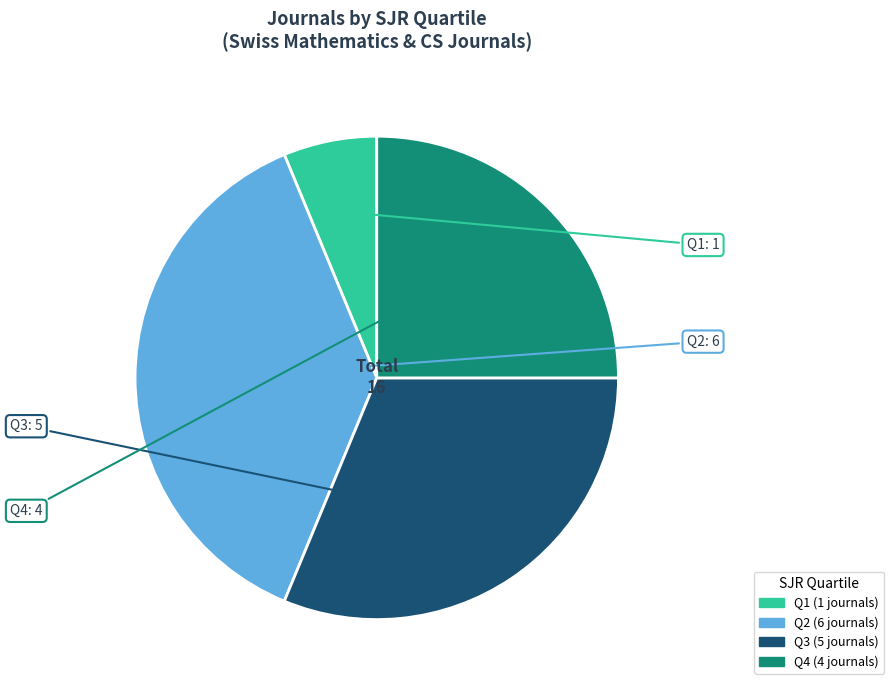

Combined, do Q3 and Q1 account for over 50%?

No